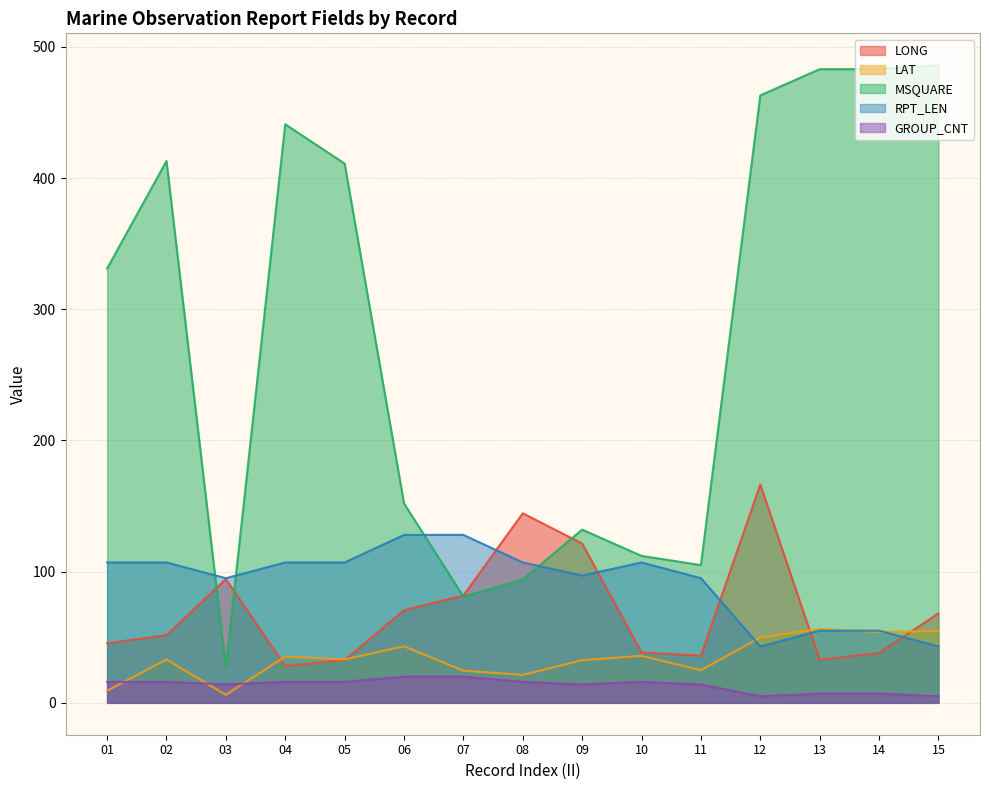

Reading right to left, what are all the values shown in this chart?

LONG: 68.2	38.0	32.8	166.4	36.0	38.4	121.4	144.5	81.8	70.7	32.6	28.0	94.3	51.6	45.4
LAT: 54.8	54.0	56.3	49.8	24.9	35.8	32.5	21.3	24.5	43.1	33.1	35.3	6.1	33.0	9.2
MSQUARE: 486.0	483.0	483.0	463.0	105.0	112.0	132.0	94.0	81.0	152.0	411.0	441.0	27.0	413.0	331.0
RPT_LEN: 43.0	55.0	55.0	43.0	95.0	107.0	97.0	107.0	128.0	128.0	107.0	107.0	95.0	107.0	107.0
GROUP_CNT: 5.0	7.0	7.0	5.0	14.0	16.0	14.0	16.0	20.0	20.0	16.0	16.0	14.0	16.0	16.0